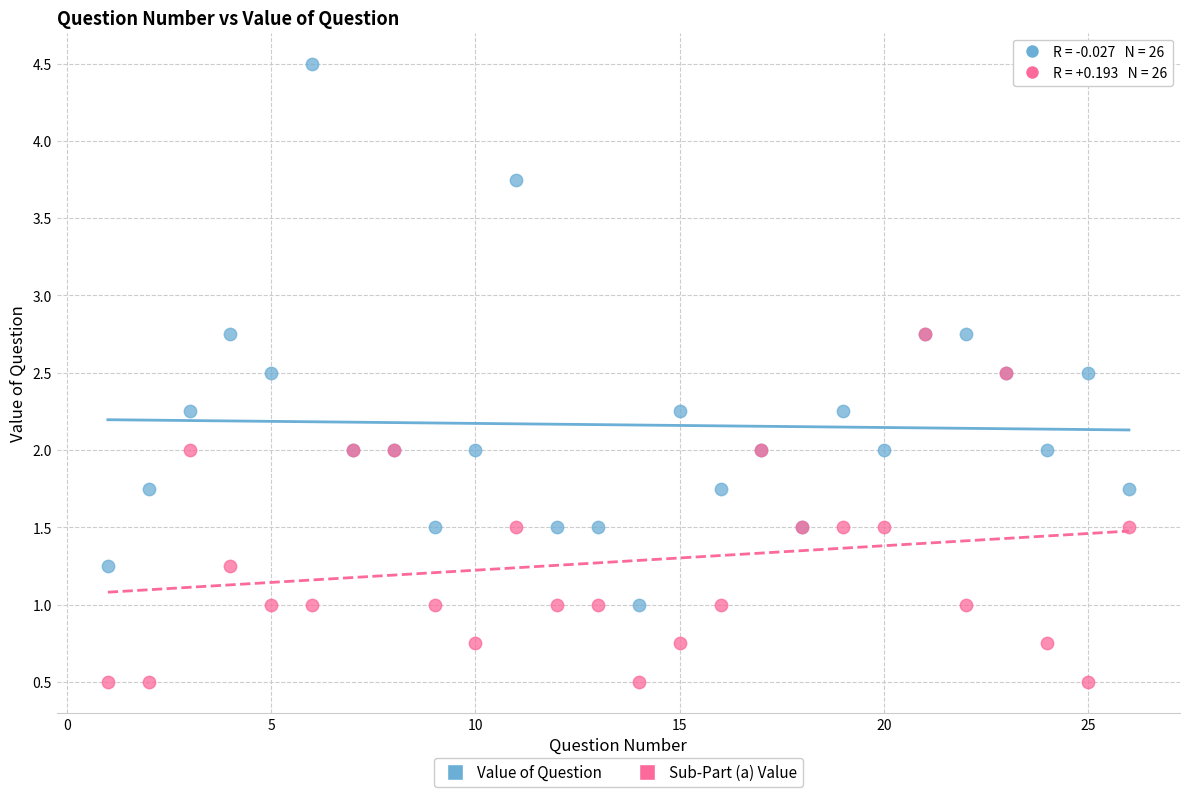

Which series has the largest Y range (max minus min)?

Value of Question